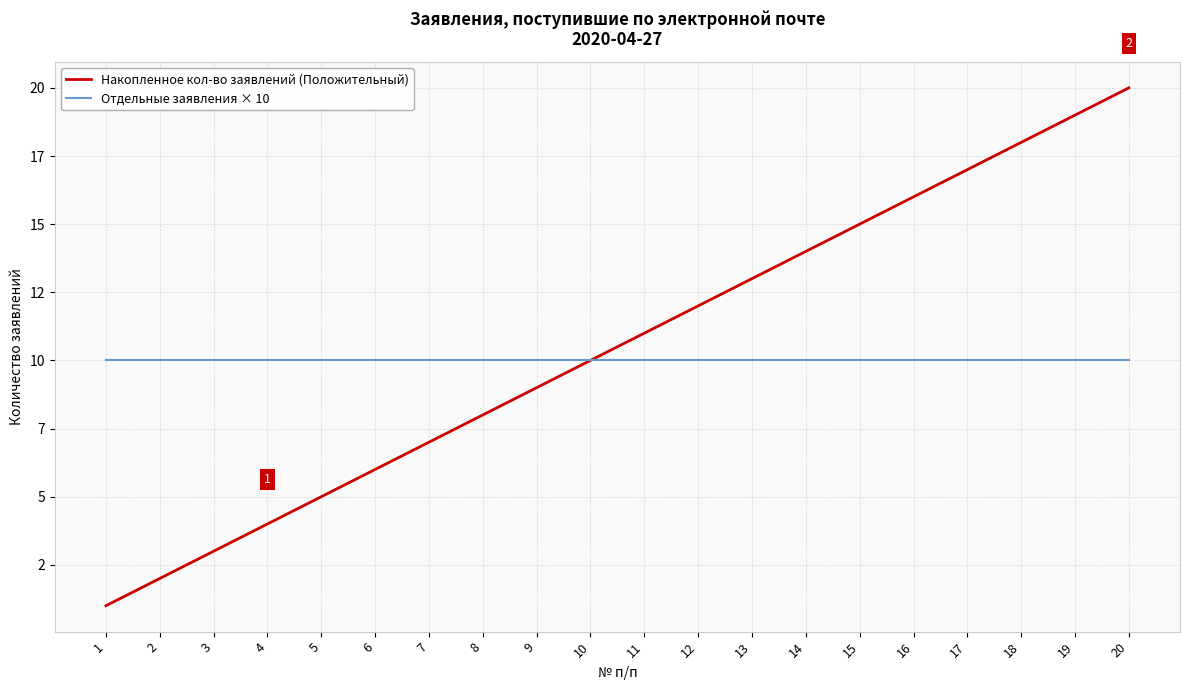

Rank the series at 7 from highest to lowest value.

Отдельные заявления × 10, Накопленное кол-во заявлений (Положительный)